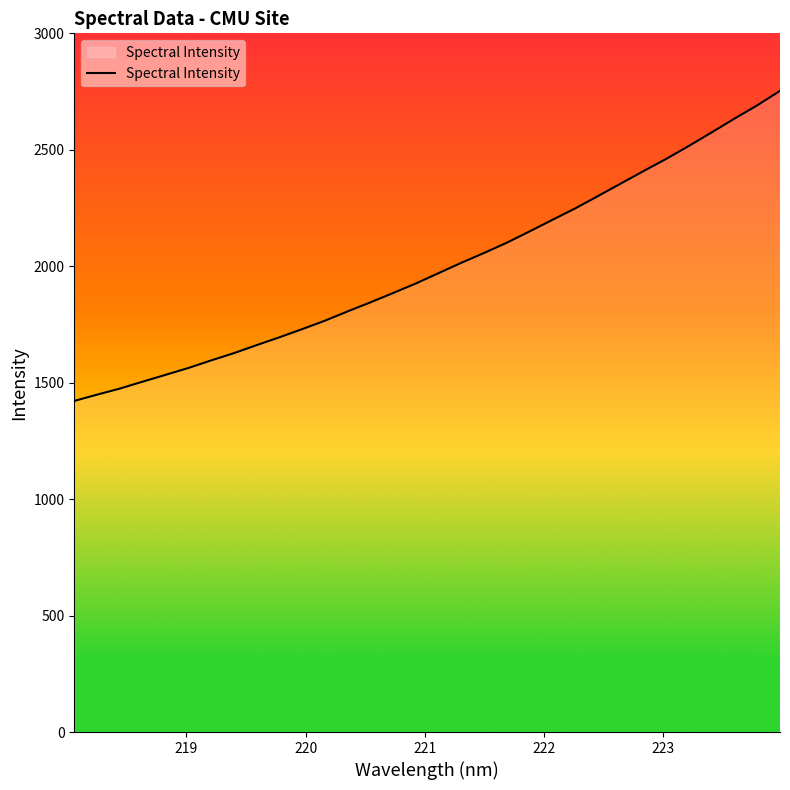

What is the maximum value shown in the chart?

2753.1